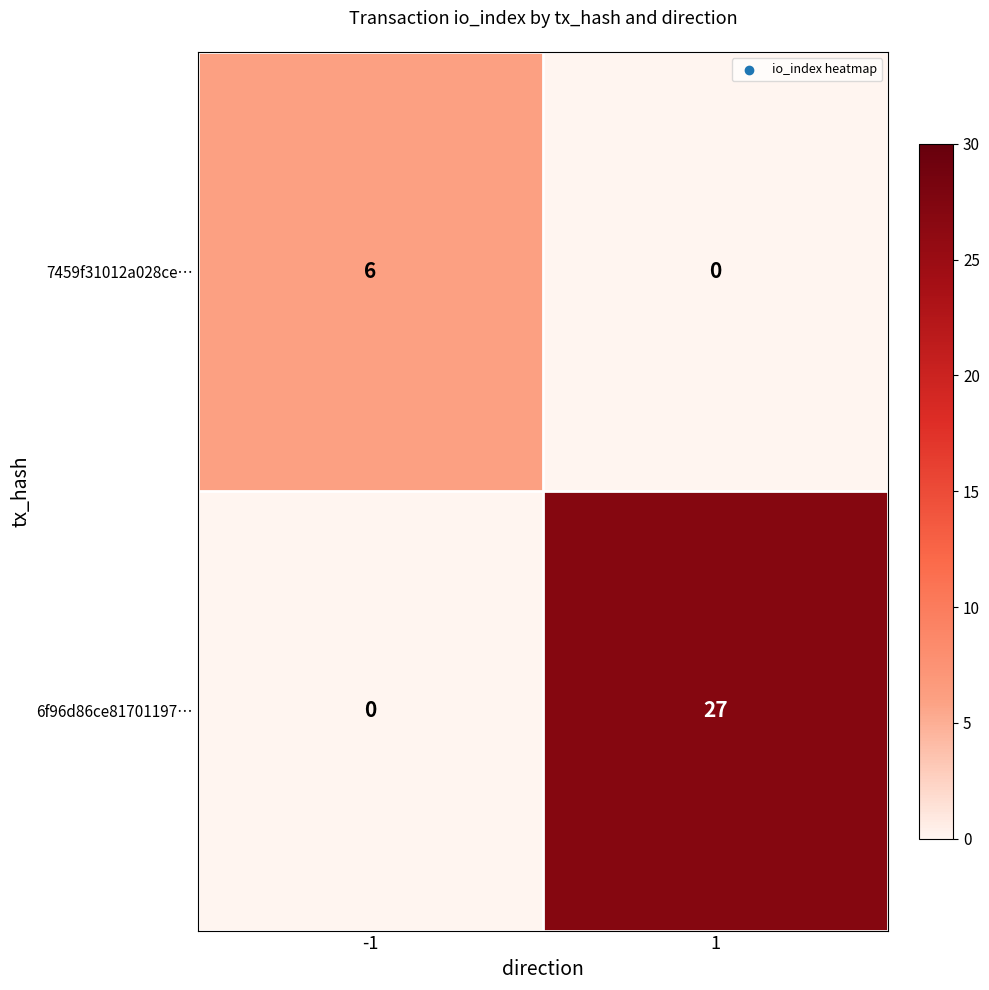

Read the 6f96d86ce81701197… value at 1.

27